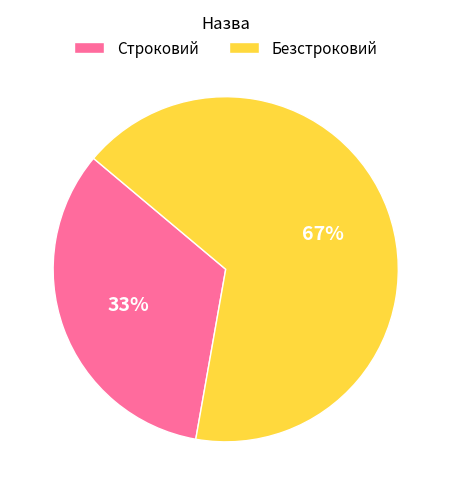

Is the sum of Строковий and Безстроковий greater than half?

Yes